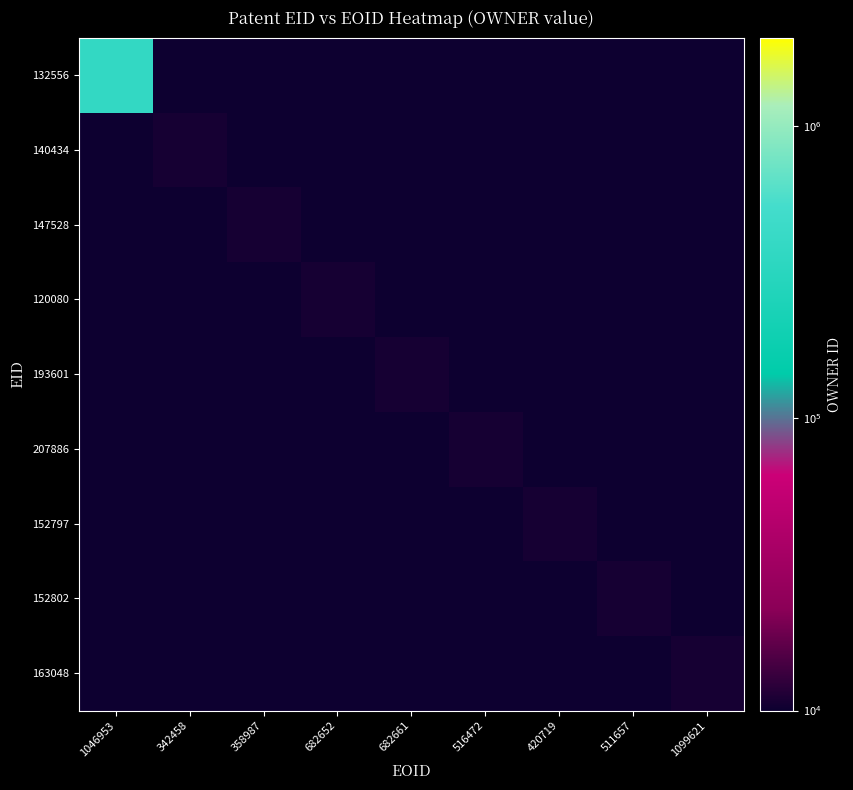

At 1099621, list the series in order from smallest to largest.

132556, 140434, 147528, 120080, 193601, 207886, 152797, 152802, 163048